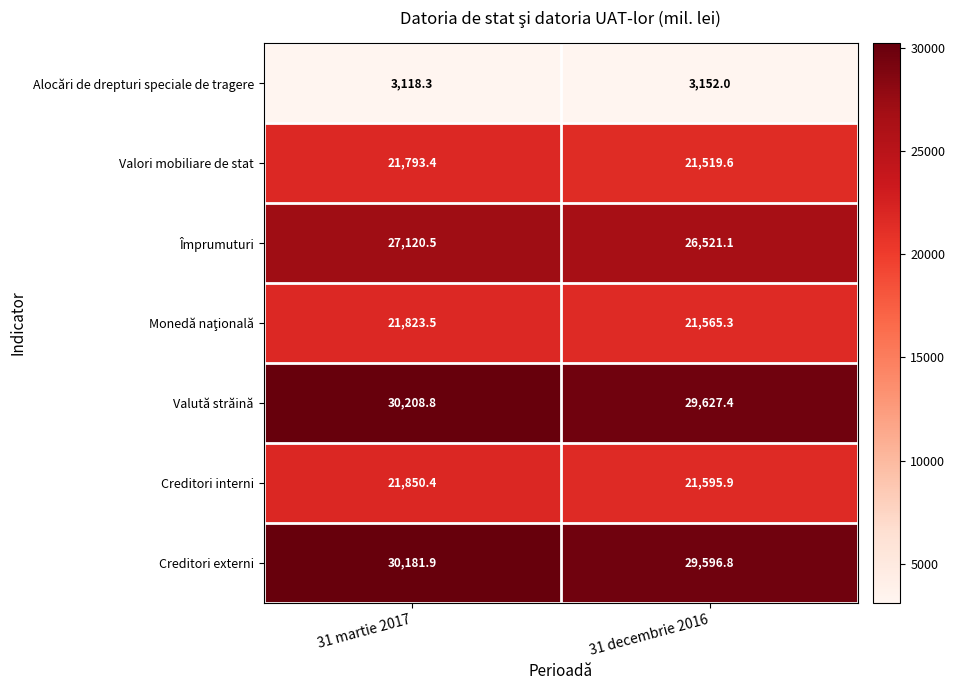

What is the sum of the Alocări de drepturi speciale de tragere values at 31 martie 2017 and 31 decembrie 2016?

6270.3